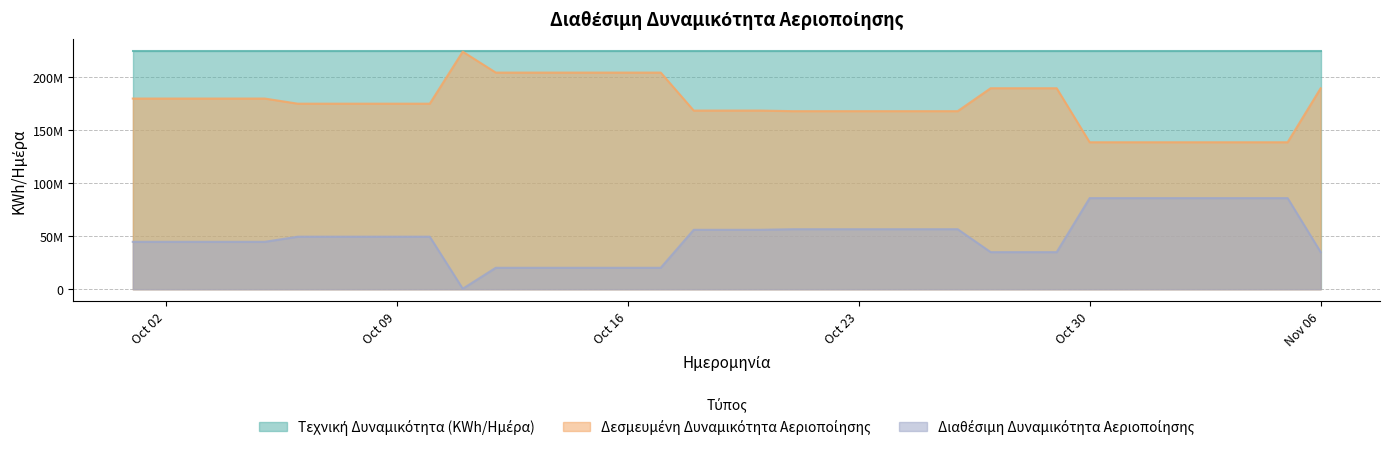

What is the minimum value shown in the chart?

585686